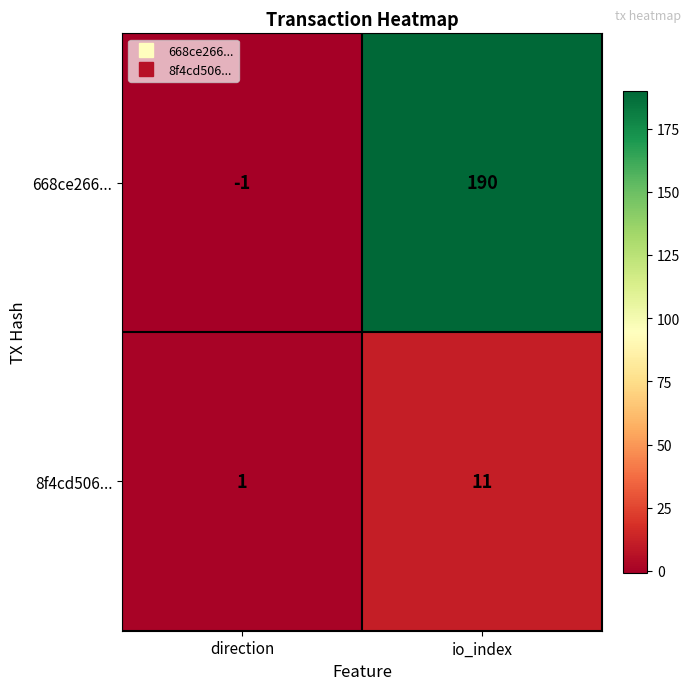

Rank the series at io_index from lowest to highest value.

8f4cd506..., 668ce266...